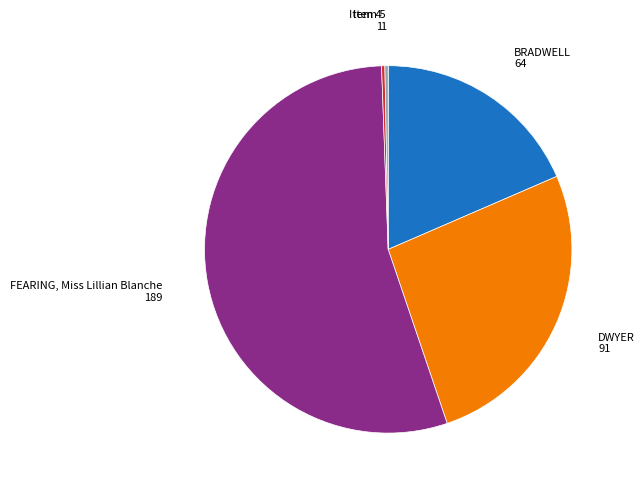

Is there any slice that represents more than half of the pie?

Yes